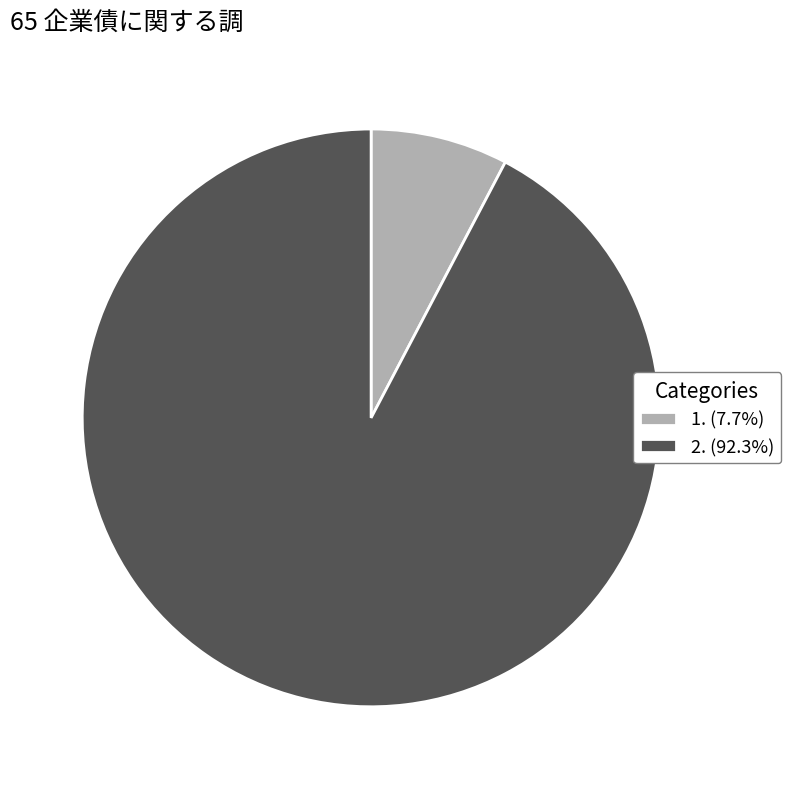

Is there a majority slice in this chart?

Yes